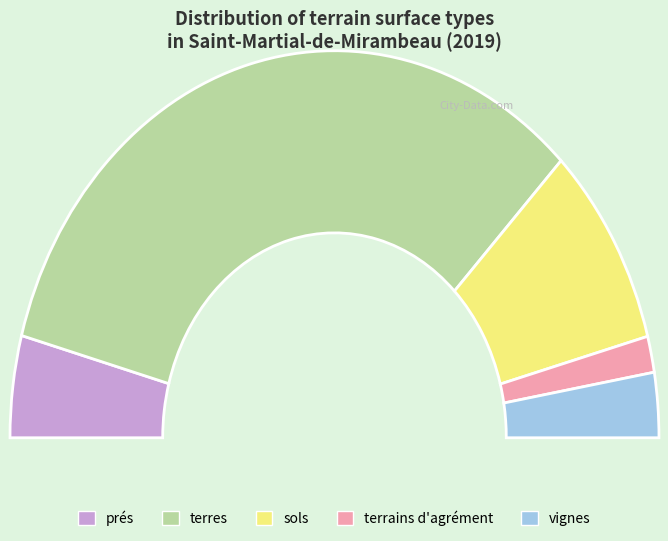

Which slice is the smallest?

terrains d'agrément